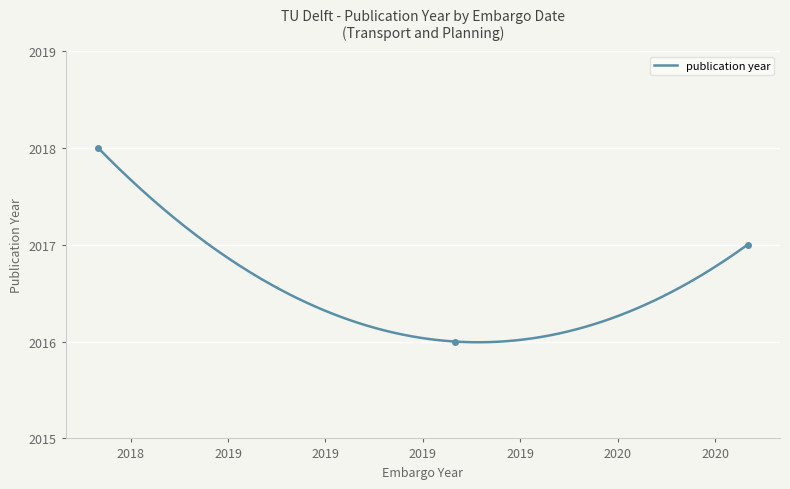

Is it true that the value at 2020-05-25 is 2017?

True